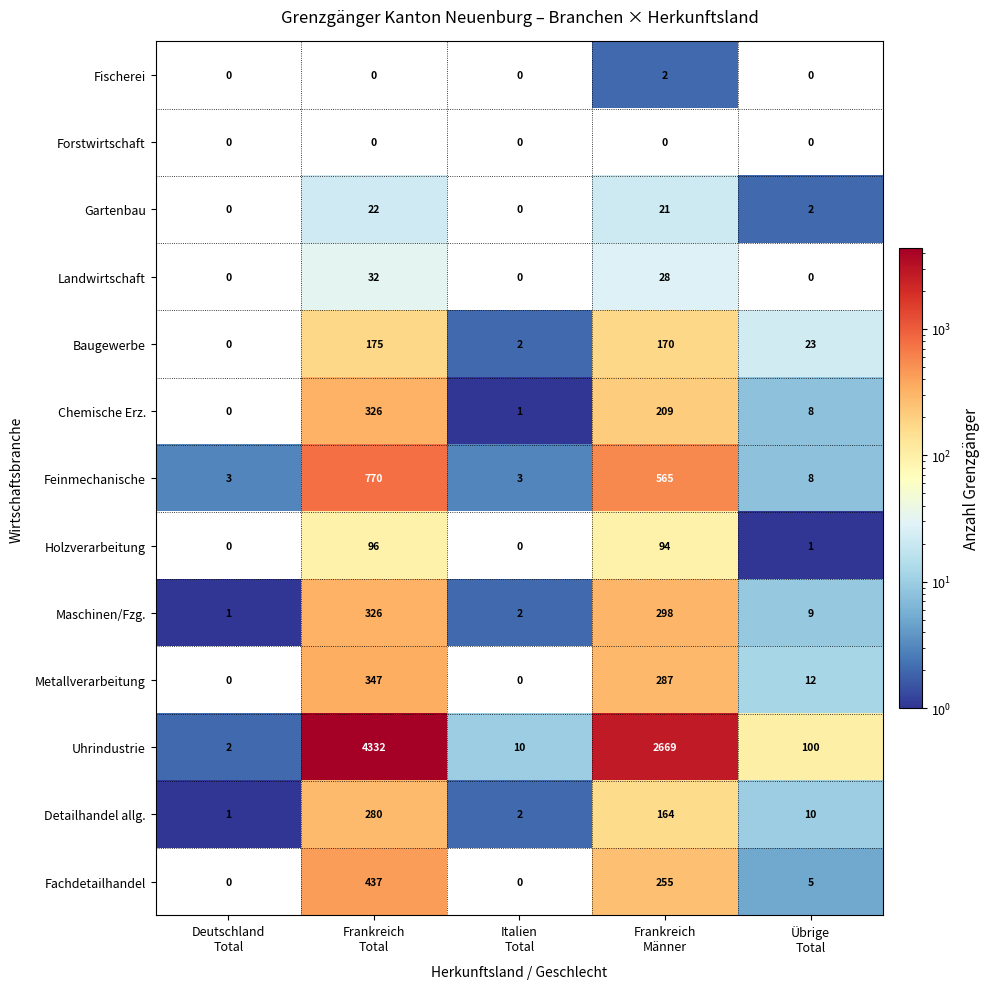

What is the difference between the second highest and second lowest values in the Uhrindustrie series?

2659